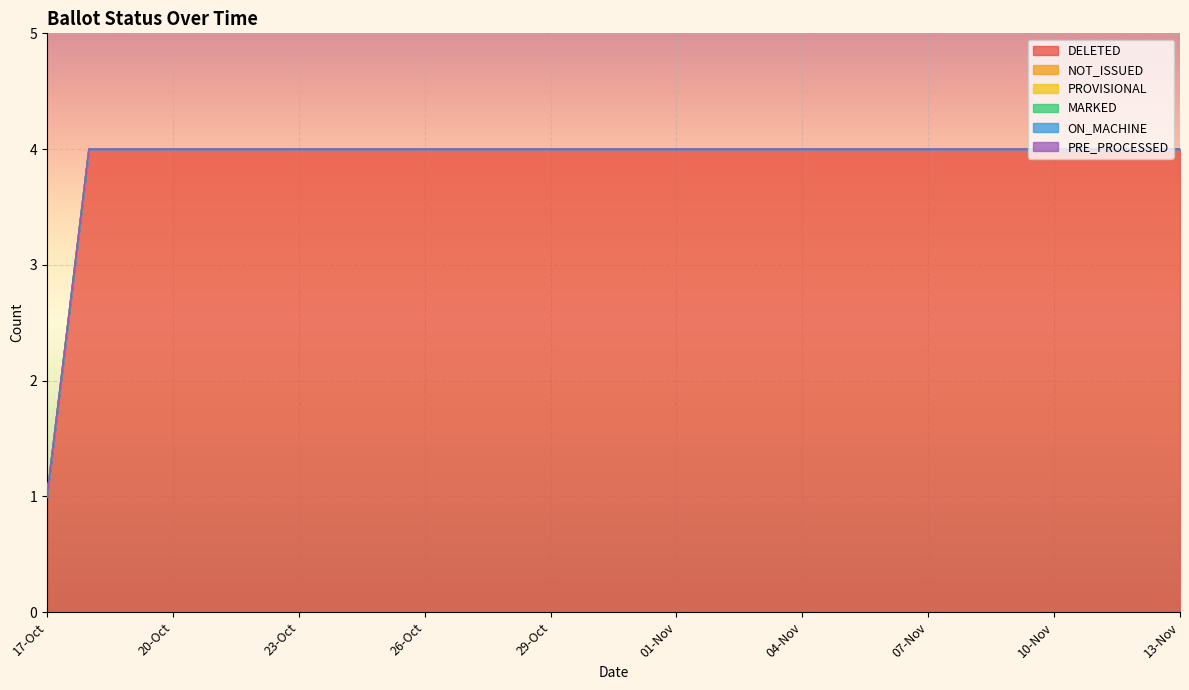

Reading right to left, what are all the values shown in this chart?

DELETED: 13-Nov=4	12-Nov=4	11-Nov=4	10-Nov=4	09-Nov=4	08-Nov=4	07-Nov=4	06-Nov=4	05-Nov=4	04-Nov=4	03-Nov=4	02-Nov=4	01-Nov=4	31-Oct=4	30-Oct=4	29-Oct=4	28-Oct=4	27-Oct=4	26-Oct=4	25-Oct=4	24-Oct=4	23-Oct=4	22-Oct=4	21-Oct=4	20-Oct=4	19-Oct=4	18-Oct=4	17-Oct=1
NOT_ISSUED: 13-Nov=0	12-Nov=0	11-Nov=0	10-Nov=0	09-Nov=0	08-Nov=0	07-Nov=0	06-Nov=0	05-Nov=0	04-Nov=0	03-Nov=0	02-Nov=0	01-Nov=0	31-Oct=0	30-Oct=0	29-Oct=0	28-Oct=0	27-Oct=0	26-Oct=0	25-Oct=0	24-Oct=0	23-Oct=0	22-Oct=0	21-Oct=0	20-Oct=0	19-Oct=0	18-Oct=0	17-Oct=0
PROVISIONAL: 13-Nov=0	12-Nov=0	11-Nov=0	10-Nov=0	09-Nov=0	08-Nov=0	07-Nov=0	06-Nov=0	05-Nov=0	04-Nov=0	03-Nov=0	02-Nov=0	01-Nov=0	31-Oct=0	30-Oct=0	29-Oct=0	28-Oct=0	27-Oct=0	26-Oct=0	25-Oct=0	24-Oct=0	23-Oct=0	22-Oct=0	21-Oct=0	20-Oct=0	19-Oct=0	18-Oct=0	17-Oct=0
MARKED: 13-Nov=0	12-Nov=0	11-Nov=0	10-Nov=0	09-Nov=0	08-Nov=0	07-Nov=0	06-Nov=0	05-Nov=0	04-Nov=0	03-Nov=0	02-Nov=0	01-Nov=0	31-Oct=0	30-Oct=0	29-Oct=0	28-Oct=0	27-Oct=0	26-Oct=0	25-Oct=0	24-Oct=0	23-Oct=0	22-Oct=0	21-Oct=0	20-Oct=0	19-Oct=0	18-Oct=0	17-Oct=0
ON_MACHINE: 13-Nov=0	12-Nov=0	11-Nov=0	10-Nov=0	09-Nov=0	08-Nov=0	07-Nov=0	06-Nov=0	05-Nov=0	04-Nov=0	03-Nov=0	02-Nov=0	01-Nov=0	31-Oct=0	30-Oct=0	29-Oct=0	28-Oct=0	27-Oct=0	26-Oct=0	25-Oct=0	24-Oct=0	23-Oct=0	22-Oct=0	21-Oct=0	20-Oct=0	19-Oct=0	18-Oct=0	17-Oct=0
PRE_PROCESSED: 13-Nov=0	12-Nov=0	11-Nov=0	10-Nov=0	09-Nov=0	08-Nov=0	07-Nov=0	06-Nov=0	05-Nov=0	04-Nov=0	03-Nov=0	02-Nov=0	01-Nov=0	31-Oct=0	30-Oct=0	29-Oct=0	28-Oct=0	27-Oct=0	26-Oct=0	25-Oct=0	24-Oct=0	23-Oct=0	22-Oct=0	21-Oct=0	20-Oct=0	19-Oct=0	18-Oct=0	17-Oct=0